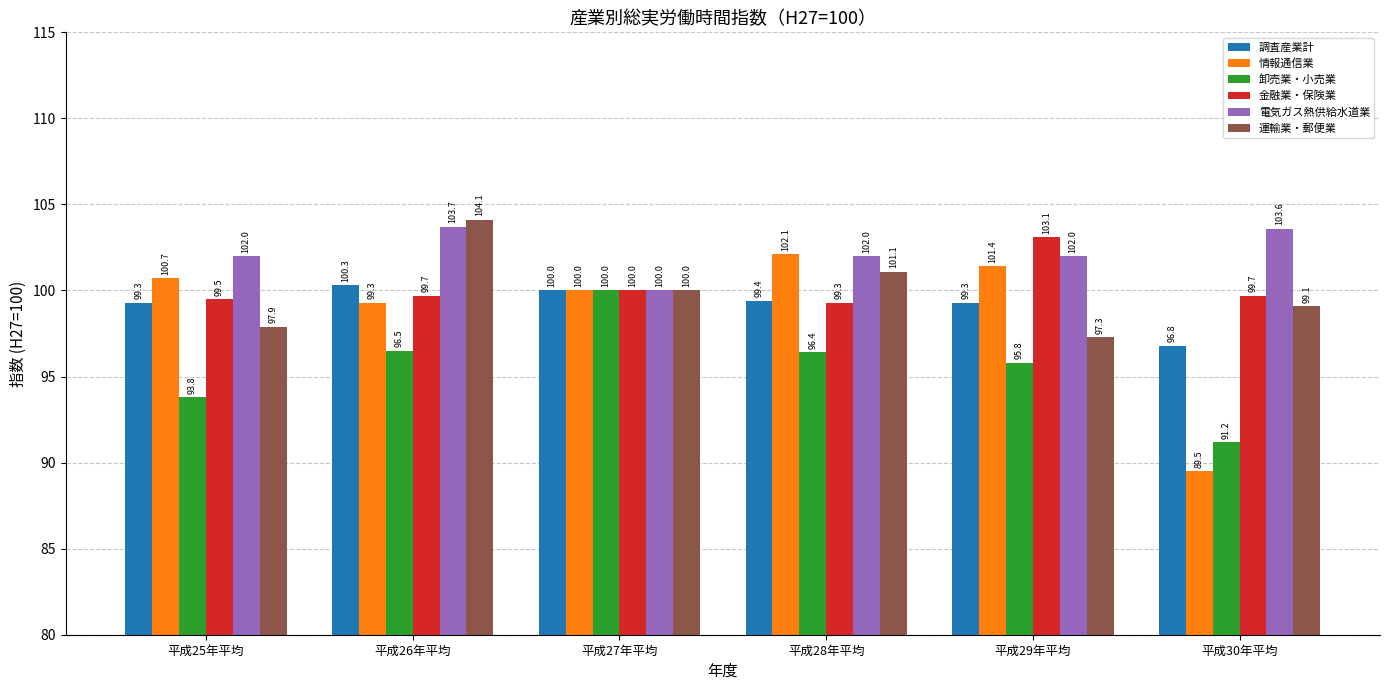

Which series has the largest total across all categories?

電気ガス熱供給水道業